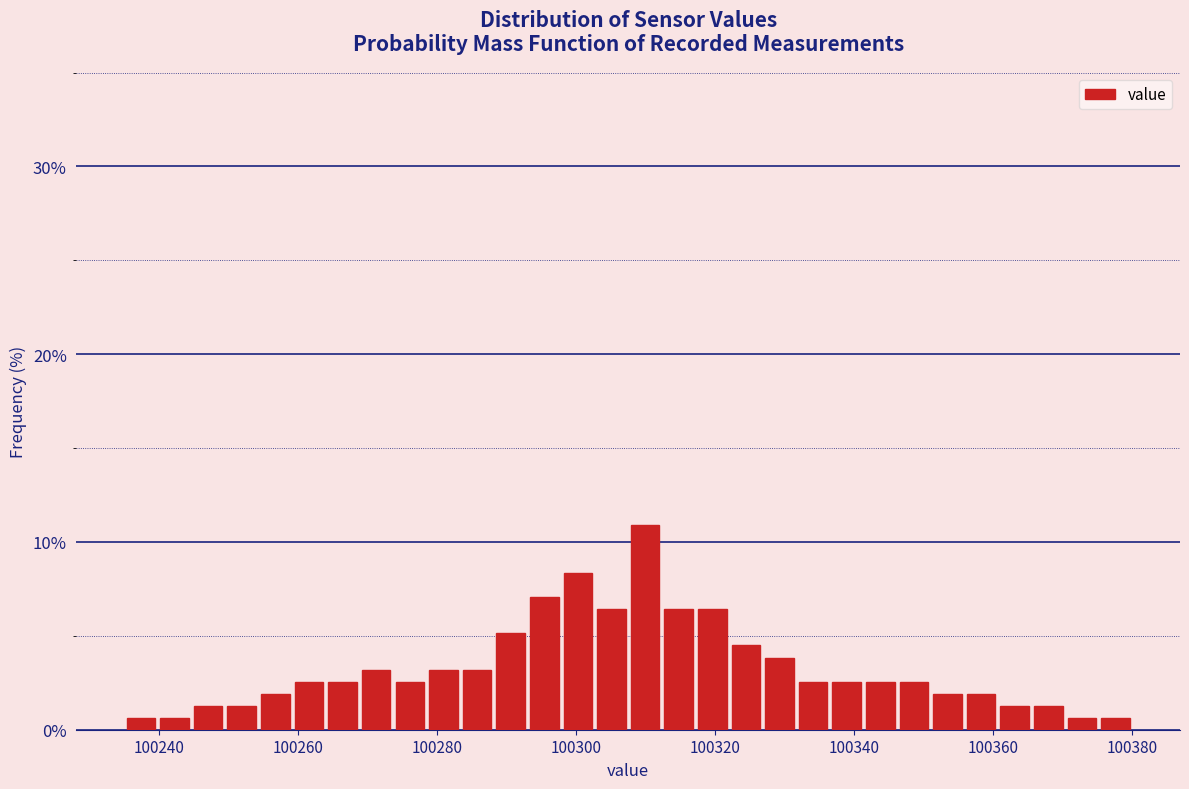

Read against the x-axis, roughly where is the centre of the tallest bar?

100310